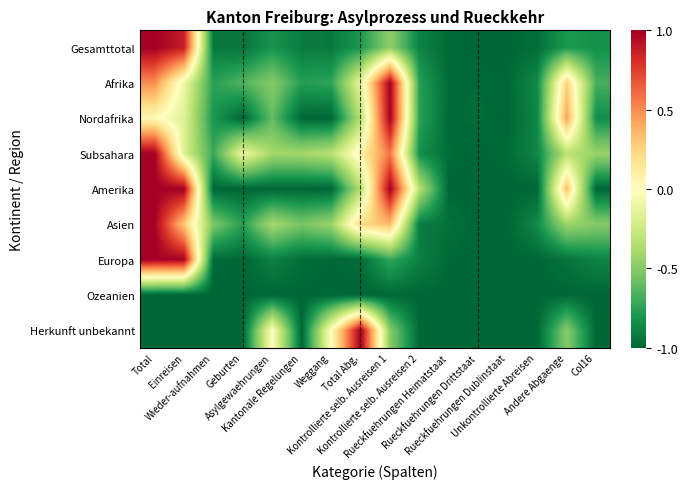

Rank the series by their maximum value, from lowest to highest.

Ozeanien, Gesamttotal, Afrika, Nordafrika, Subsahara, Amerika, Asien, Europa, Herkunft unbekannt